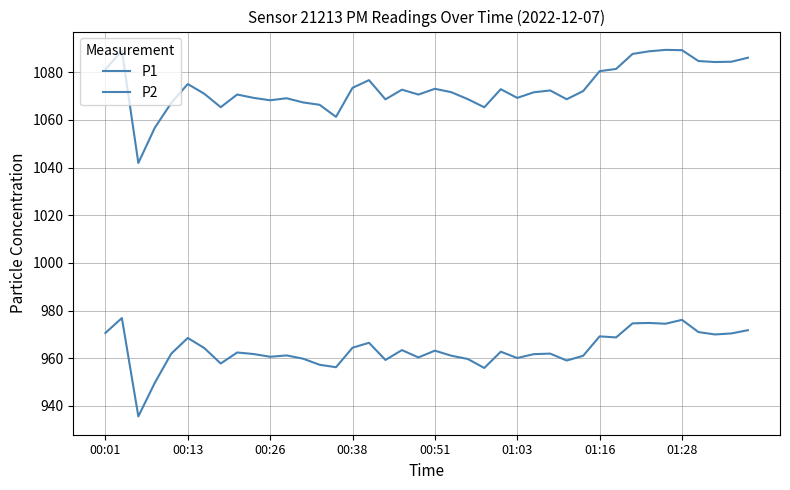

How many series are shown in this chart?

2